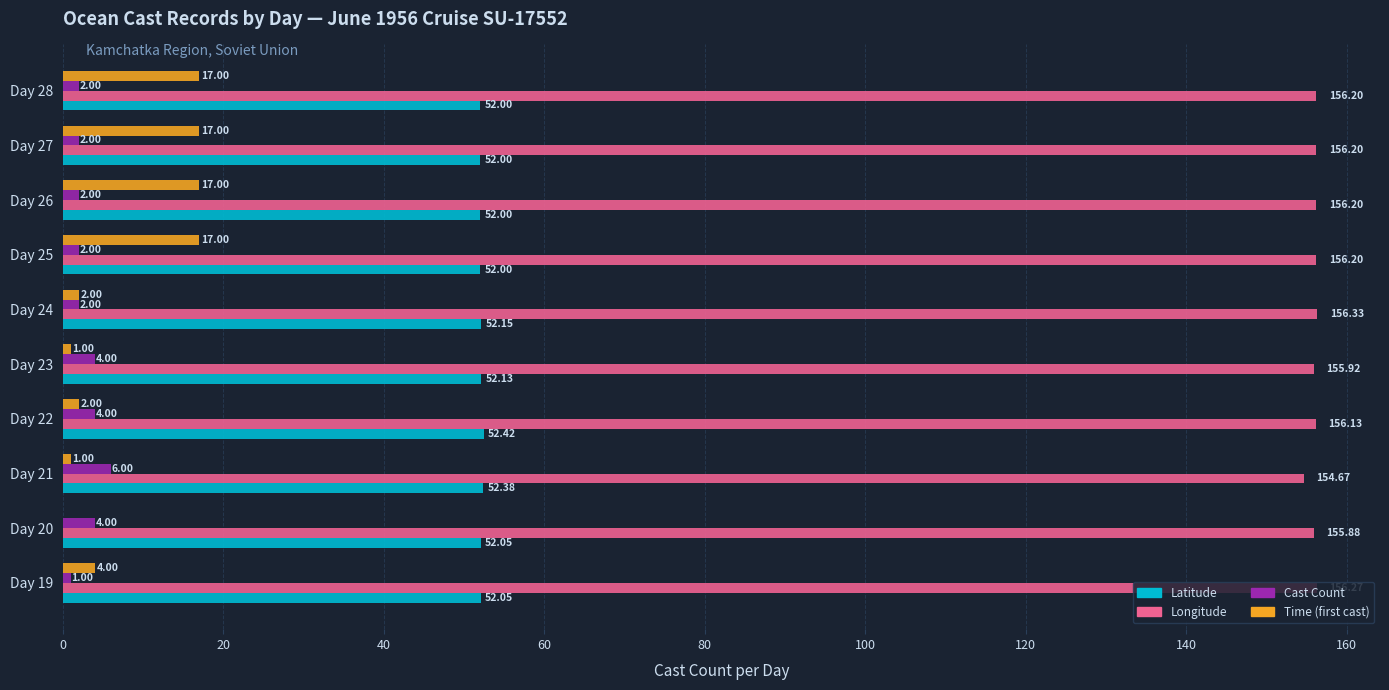

Which series has the largest total across all categories?

Longitude